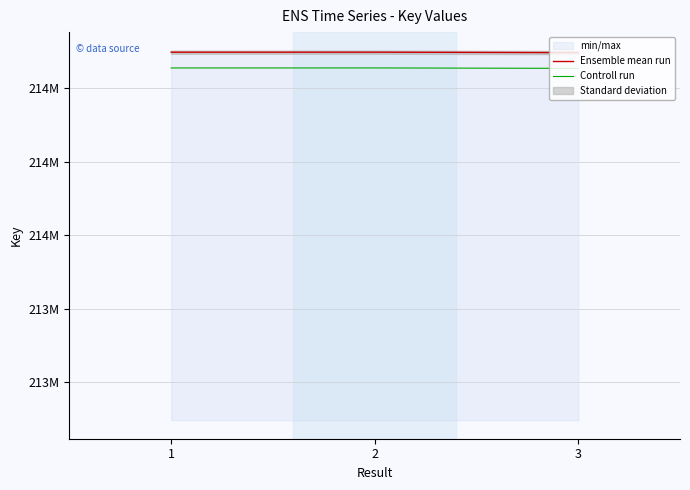

Which series has the largest range (max minus min)?

Ensemble mean run